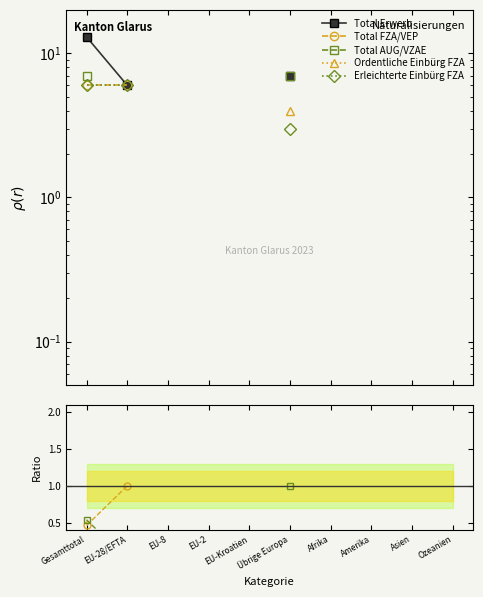

Which category has the lowest value in the Erleichterte Einbürg FZA series?

Übrige Europa